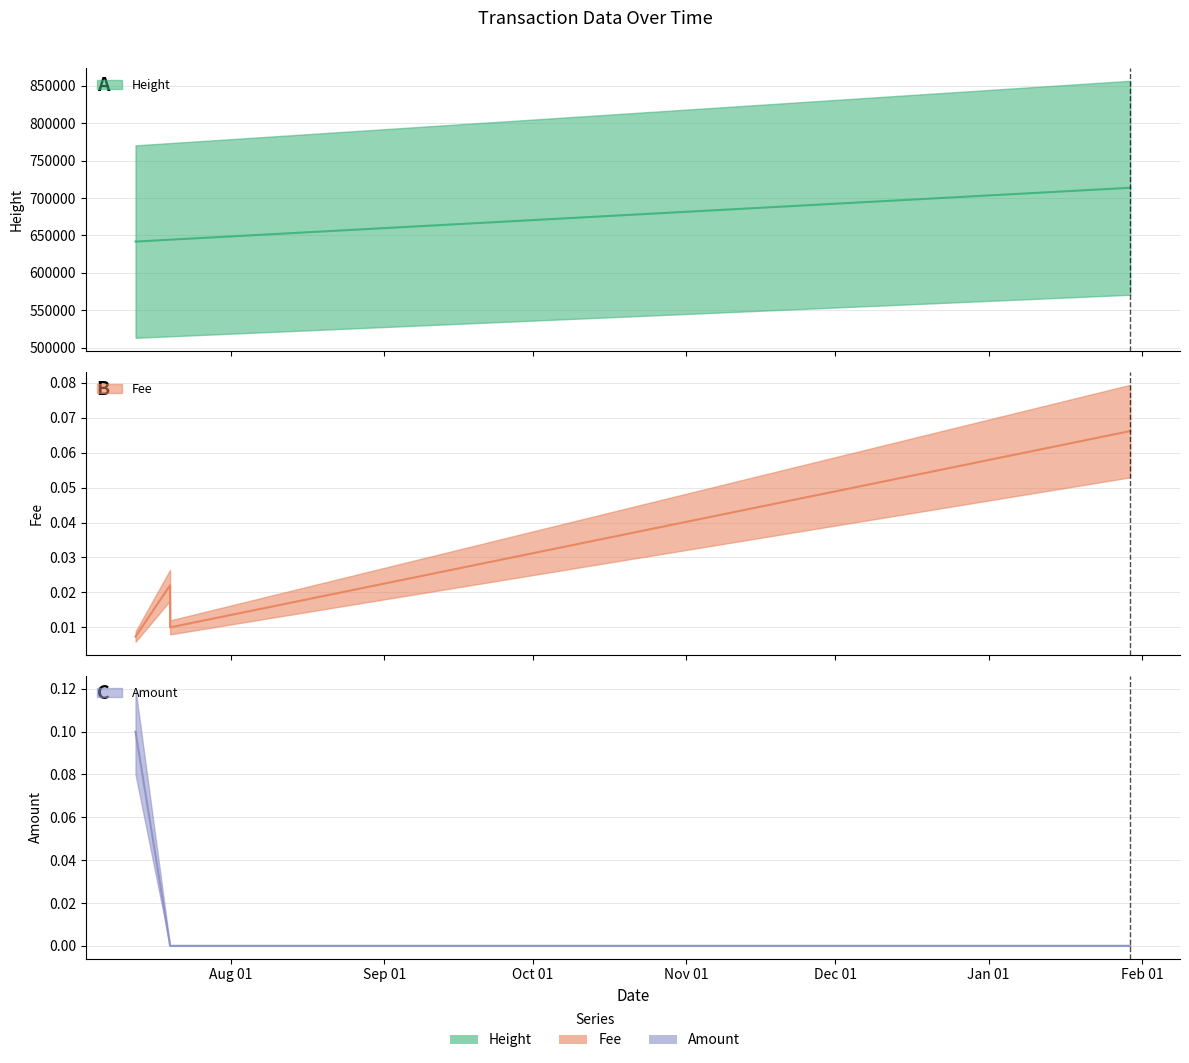

Reading right to left, list all the values displayed in this chart.

Height: 2020-01-29 13:45:47=713610.0	2019-07-19 19:03:48=644338.0	2019-07-19 18:58:44=644337.0	2019-07-12 19:37:33=641849.0
Fee: 2020-01-29 13:45:47=0.1	2019-07-19 19:03:48=0.0	2019-07-19 18:58:44=0.0	2019-07-12 19:37:33=0.0
Amount: 2020-01-29 13:45:47=0.0	2019-07-19 19:03:48=0.0	2019-07-19 18:58:44=0.0	2019-07-12 19:37:33=0.1